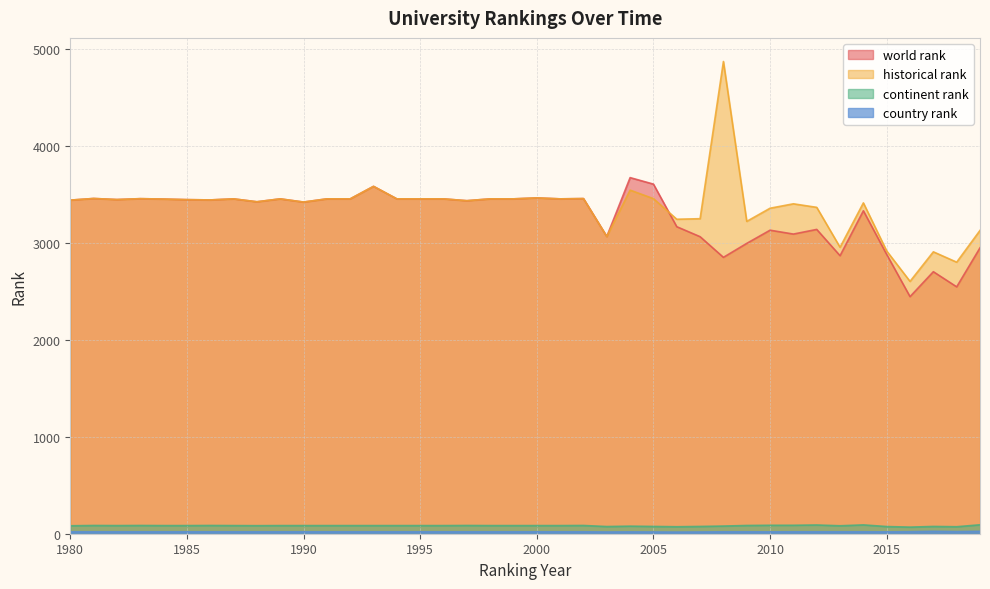

Reading left to right, list all the values displayed in this chart.

world rank: 3439.0	3456.0	3445.0	3454.0	3450.0	3444.0	3441.0	3452.0	3422.0	3452.0	3419.0	3452.0	3452.0	3581.0	3452.0	3452.0	3452.0	3433.0	3452.0	3452.0	3462.0	3452.0	3455.0	3064.0	3671.0	3604.0	3165.0	3062.0	2849.0	2993.0	3129.0	3089.0	3137.0	2866.0	3329.0	2879.0	2444.0	2701.0	2545.0	2947.0
continent rank: 82.0	85.0	84.0	85.0	84.0	84.0	85.0	84.0	83.0	84.0	84.0	84.0	84.0	84.0	84.0	84.0	84.0	85.0	84.0	84.0	84.0	84.0	85.0	74.0	78.0	75.0	72.0	75.0	79.0	85.0	87.0	87.0	90.0	82.0	91.0	74.0	68.0	75.0	72.0	92.0
country rank: 20.0	20.0	20.0	20.0	20.0	20.0	20.0	20.0	20.0	20.0	20.0	20.0	20.0	20.0	20.0	20.0	20.0	20.0	20.0	20.0	20.0	20.0	20.0	18.0	19.0	18.0	17.0	18.0	20.0	20.0	19.0	20.0	20.0	20.0	20.0	19.0	21.0	25.0	22.0	25.0
historical rank: 3439.0	3456.0	3445.0	3454.0	3450.0	3444.0	3441.0	3452.0	3422.0	3452.0	3419.0	3452.0	3452.0	3581.0	3452.0	3452.0	3452.0	3433.0	3452.0	3452.0	3462.0	3452.0	3455.0	3064.0	3542.0	3454.5	3242.0	3247.5	4868.0	3220.0	3355.5	3401.0	3364.5	2953.0	3410.5	2914.7	2601.3	2906.0	2799.3	3126.7